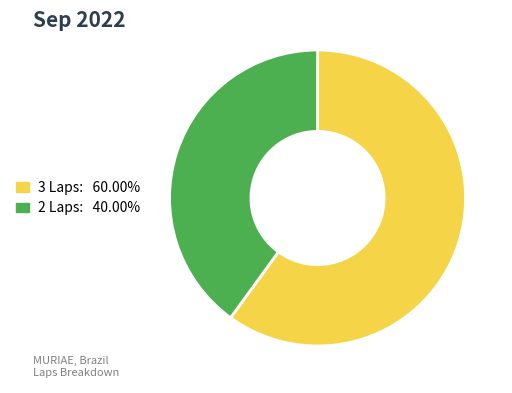

Is there a majority slice in this chart?

Yes